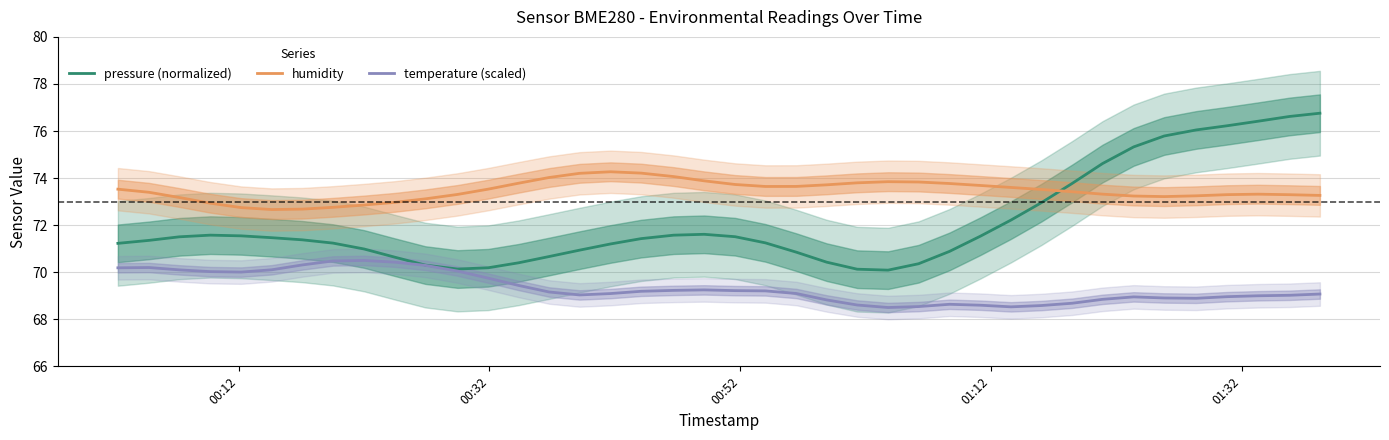

What is the lowest value of the temperature (scaled) series?

68.5